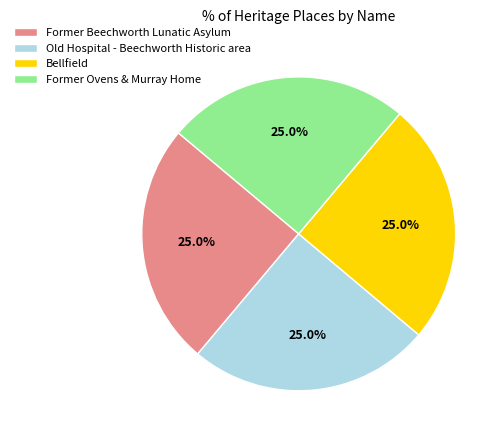

To the nearest percent, what percentage of the pie is Former Beechworth Lunatic Asylum?

25%